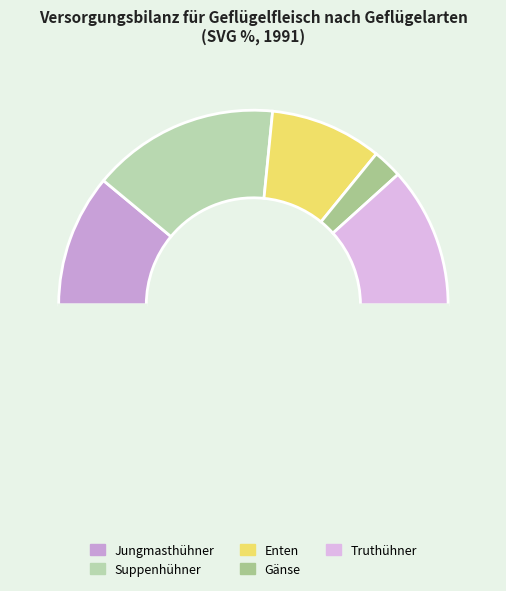

How many segments does this pie chart have?

6